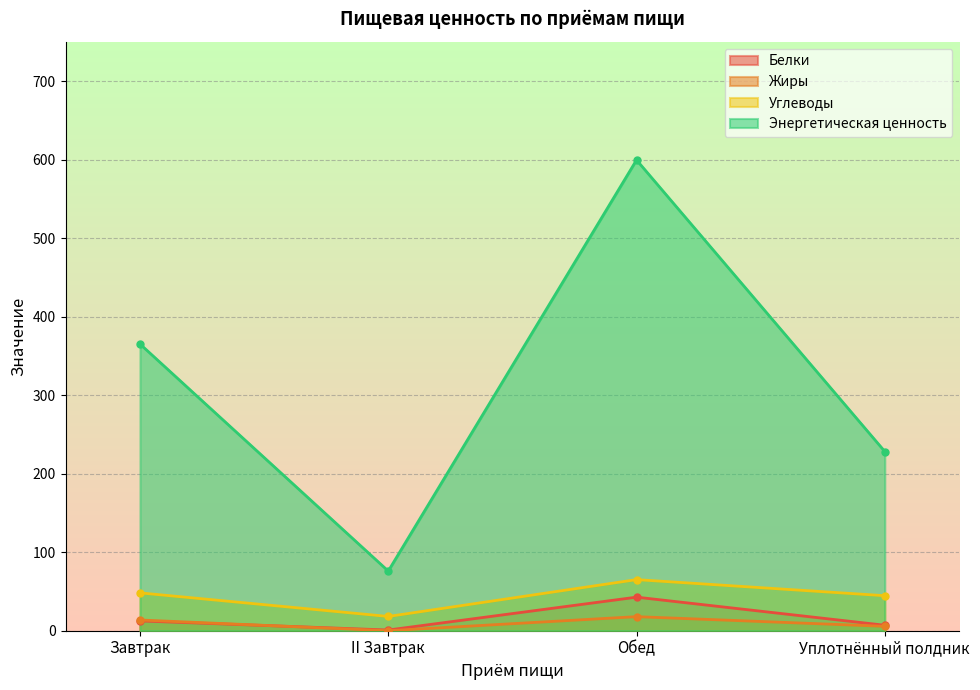

List the labels in order of Углеводы value, largest first.

Обед, Завтрак, Уплотнённый полдник, II Завтрак